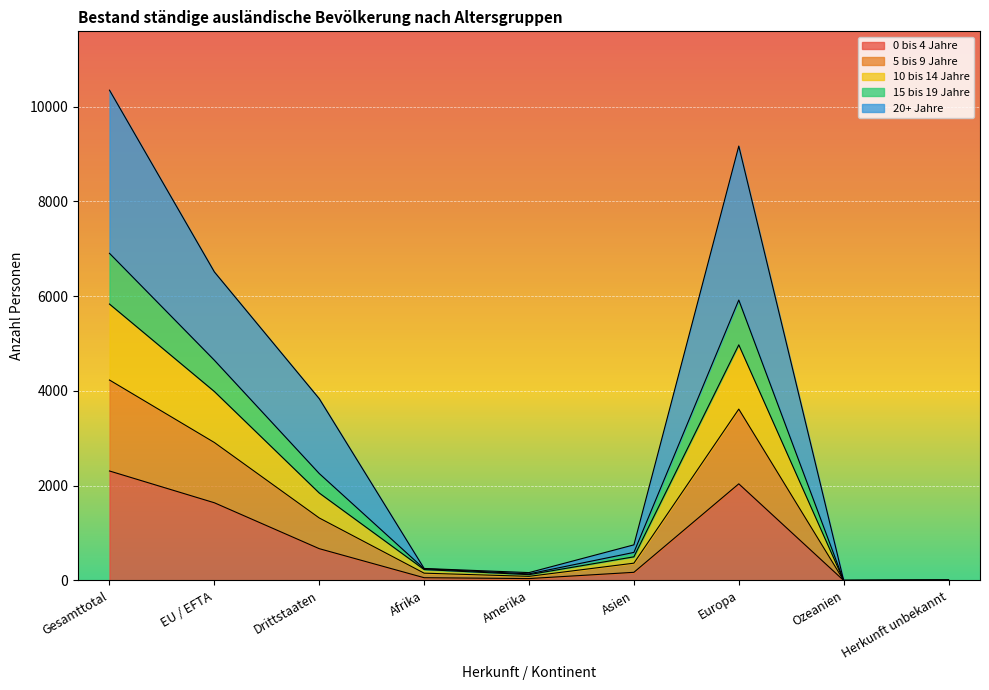

Which category has the lowest value in the 10 bis 14 Jahre series?

Ozeanien